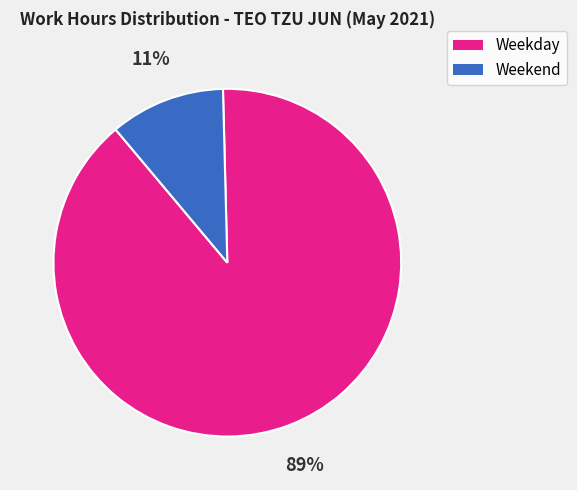

How many segments does this pie chart have?

2